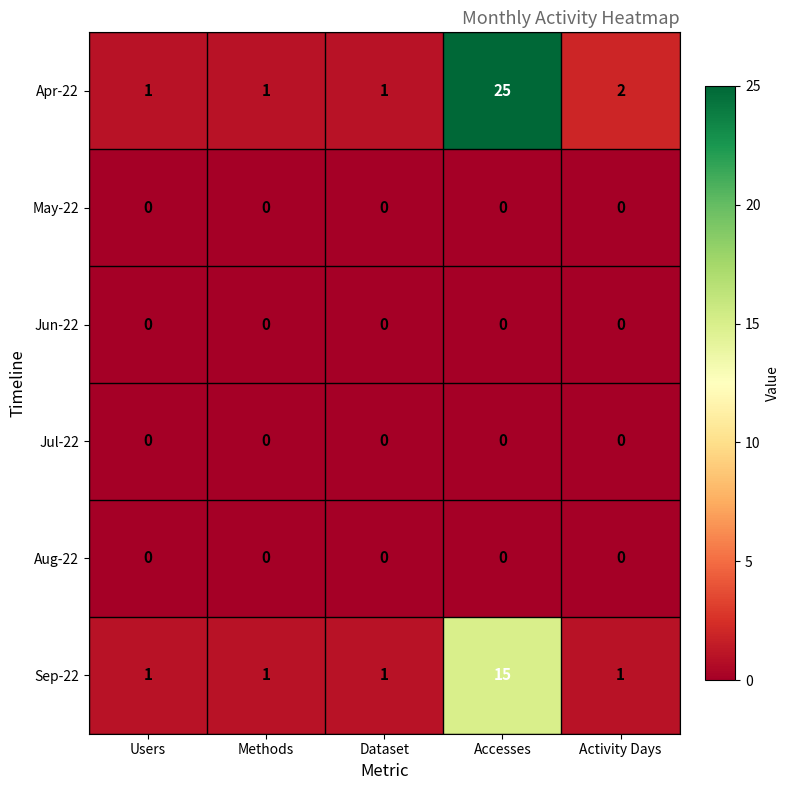

Is it true that Sep-22 equals 1 at Dataset?

True